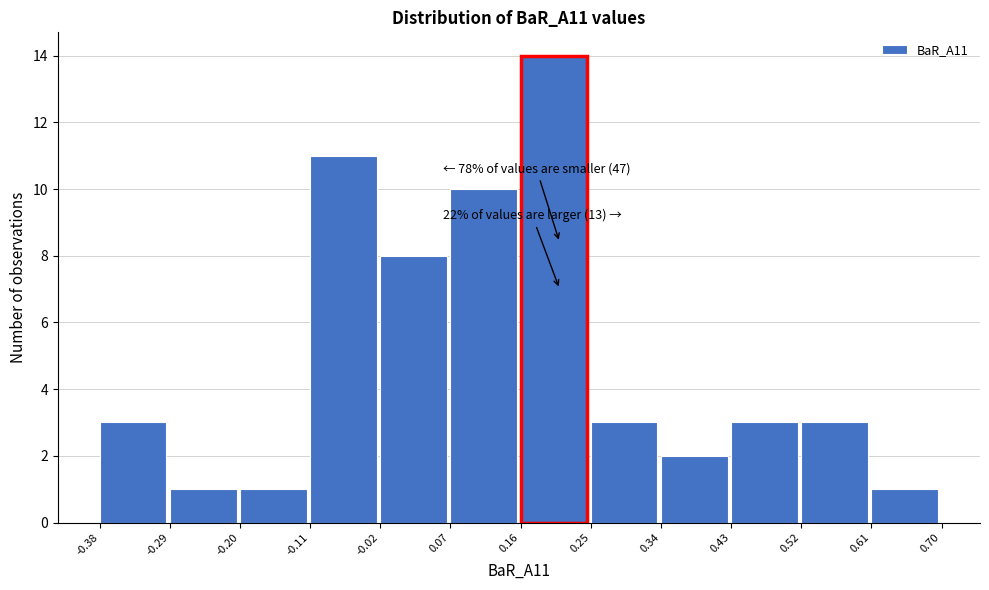

Which range on the x-axis has the tallest bar?

0.16 to 0.25